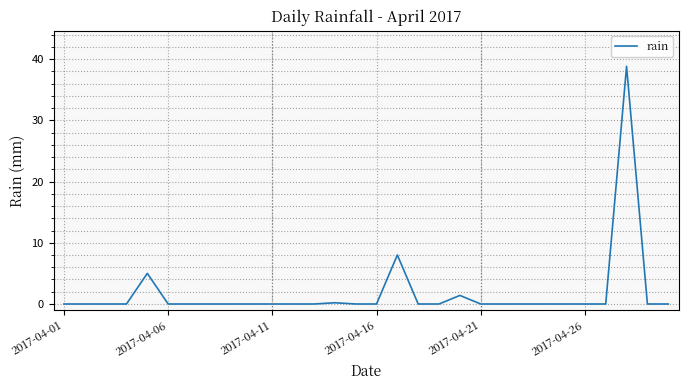

True or false: there are more than 2 points higher than both neighbors.

True